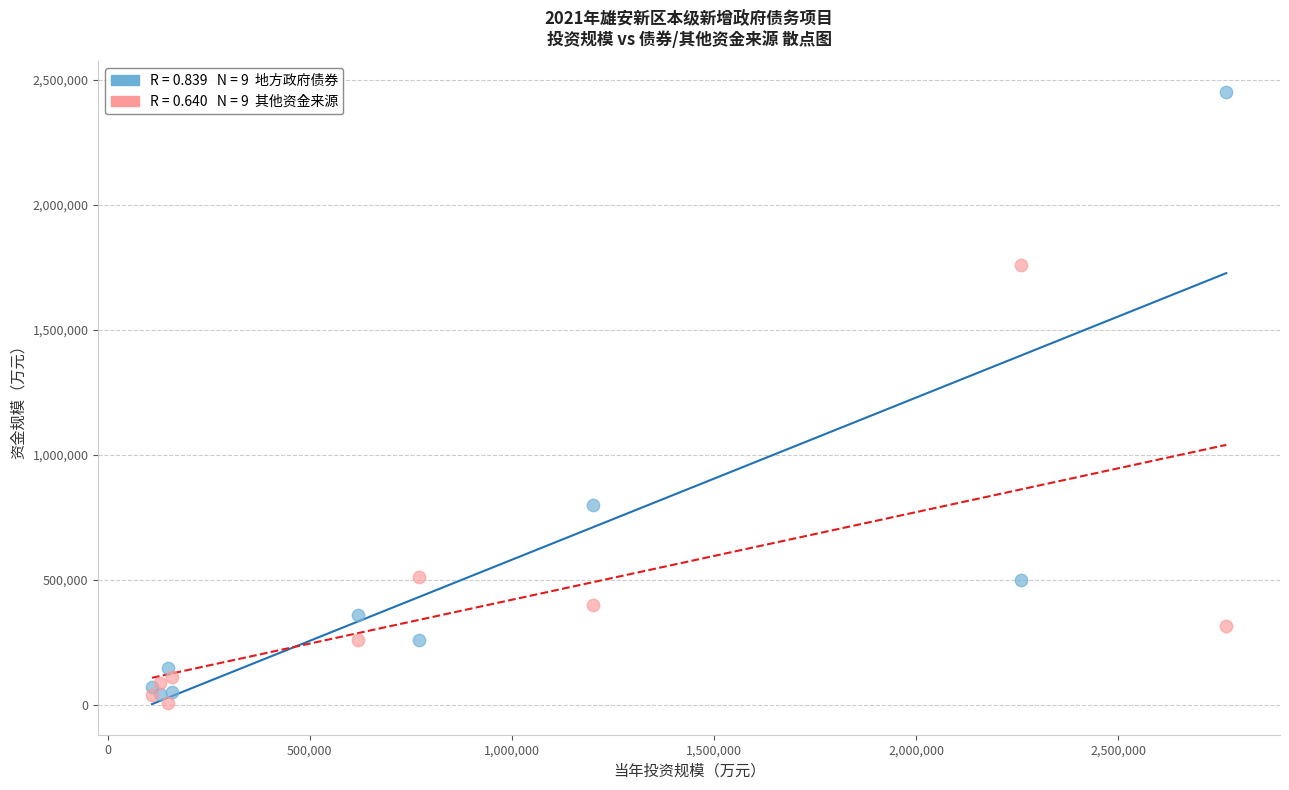

Across all series, what Y value is closest to 1228500?

800000